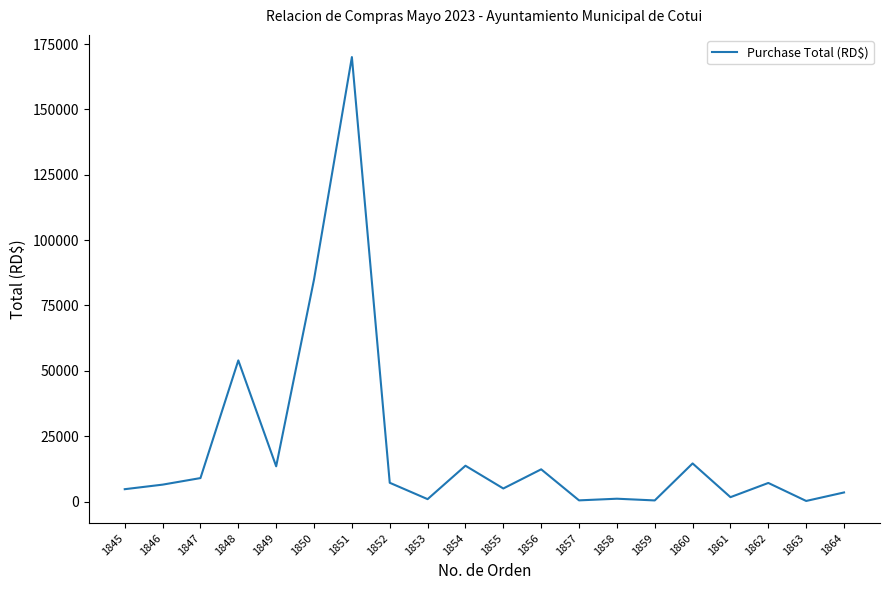

Count the number of categories in the chart.

20